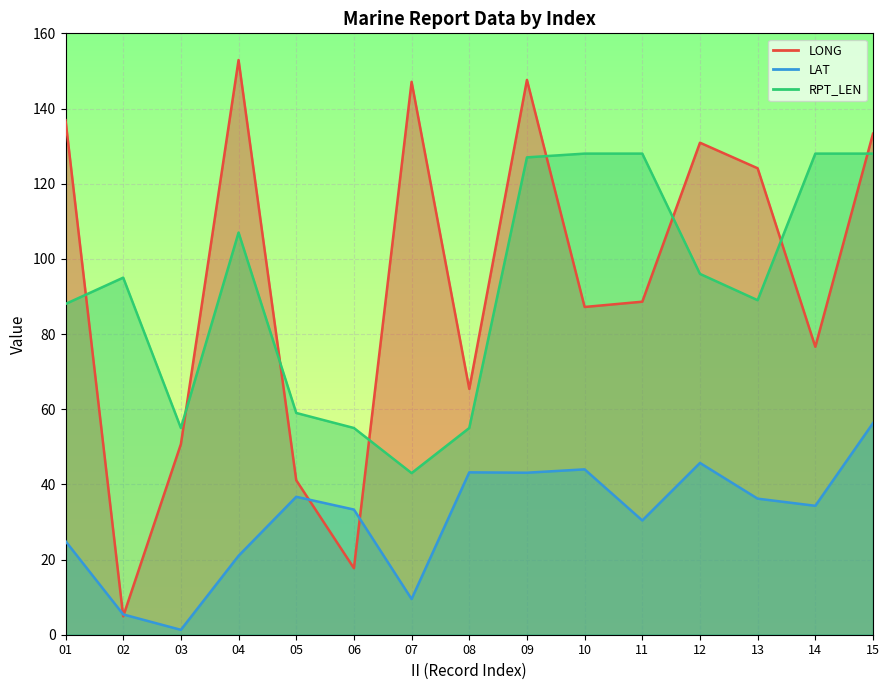

Count the number of data series in this chart.

3